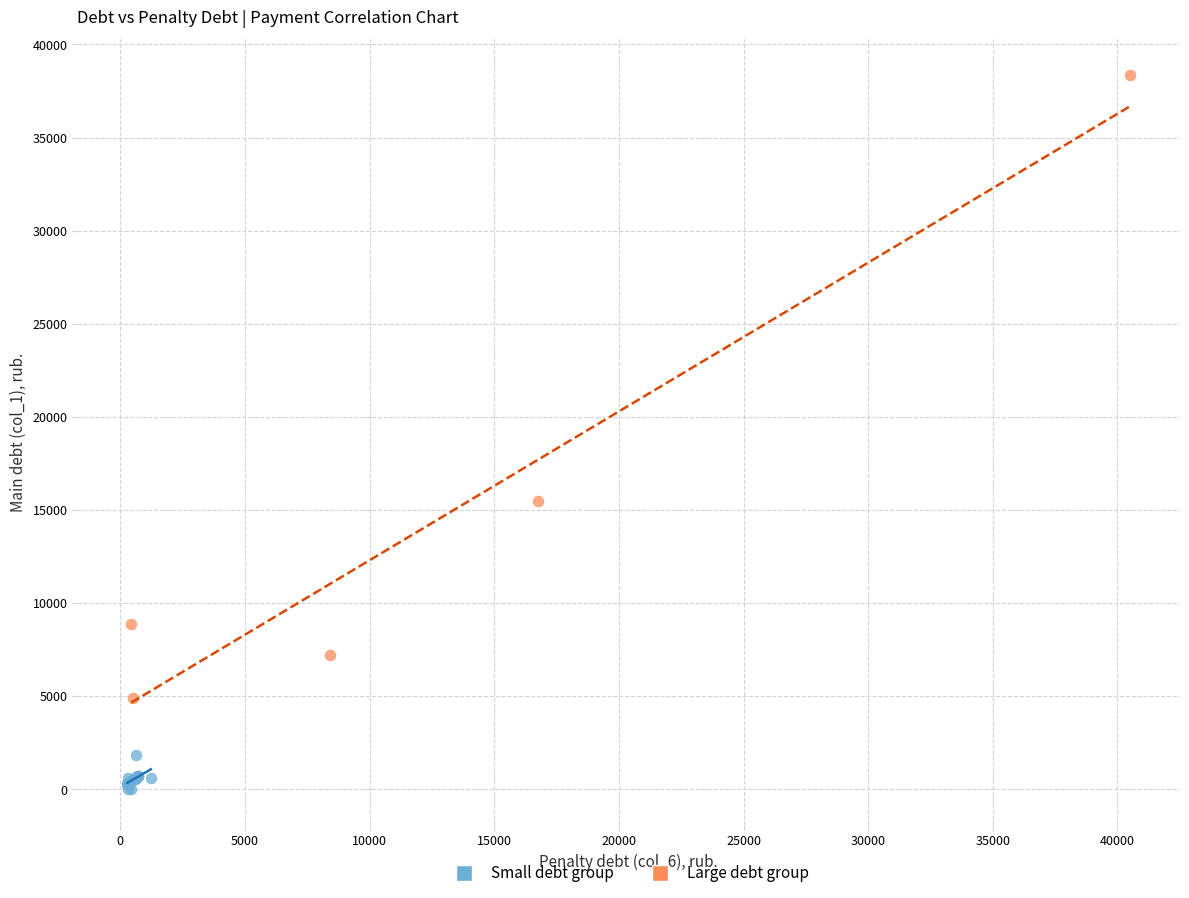

Which series reaches the minimum Y coordinate?

Small debt group